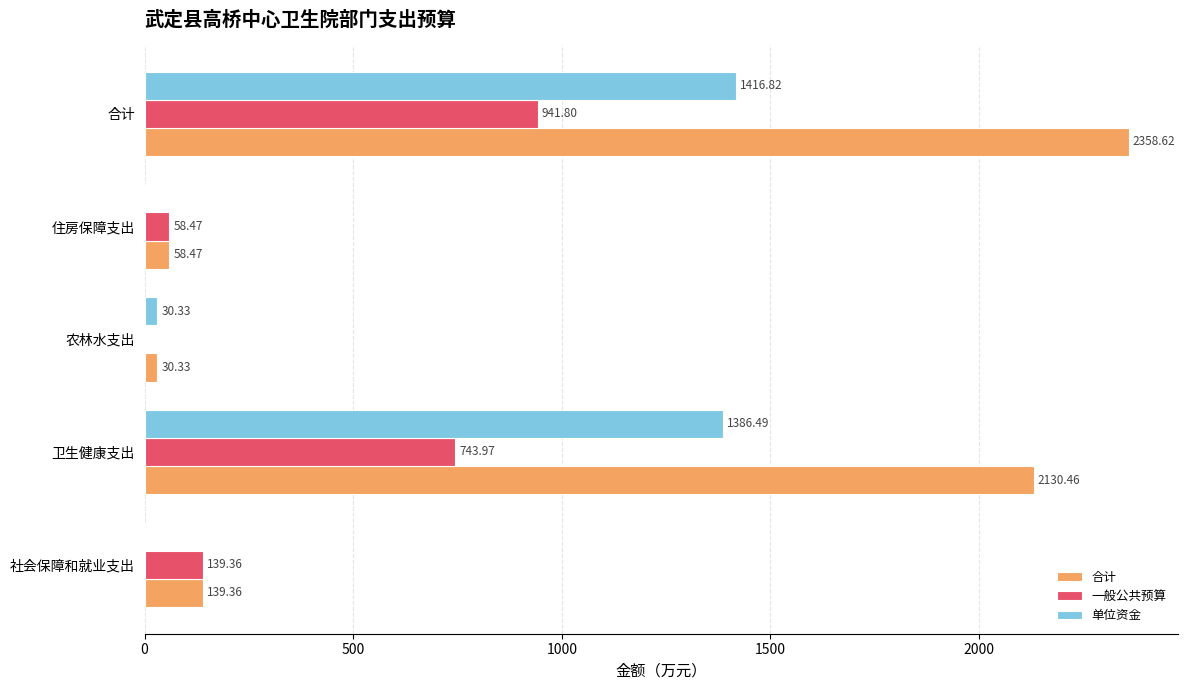

Which series has the widest spread of values?

合计